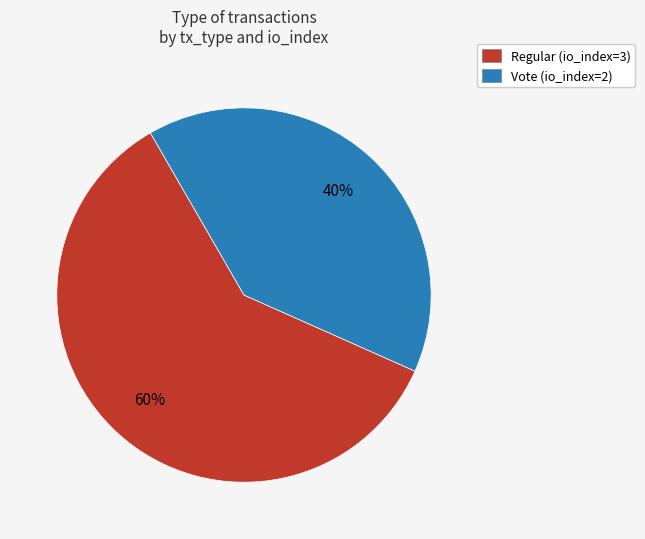

Which has a higher value, Regular or Vote?

Regular